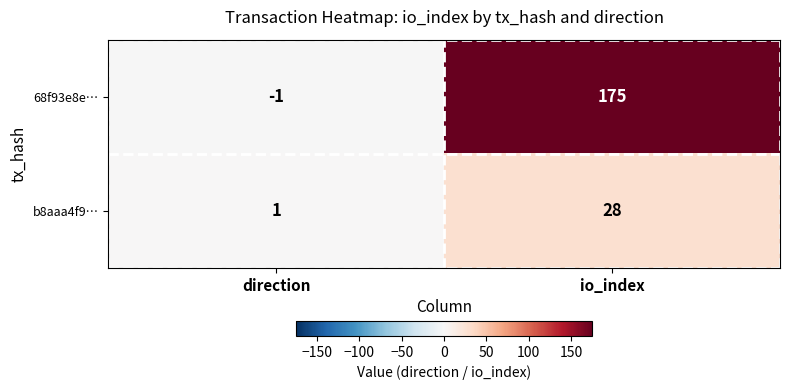

Reading left to right, what are all the values shown in this chart?

68f93e8e…: -1	175
b8aaa4f9…: 1	28